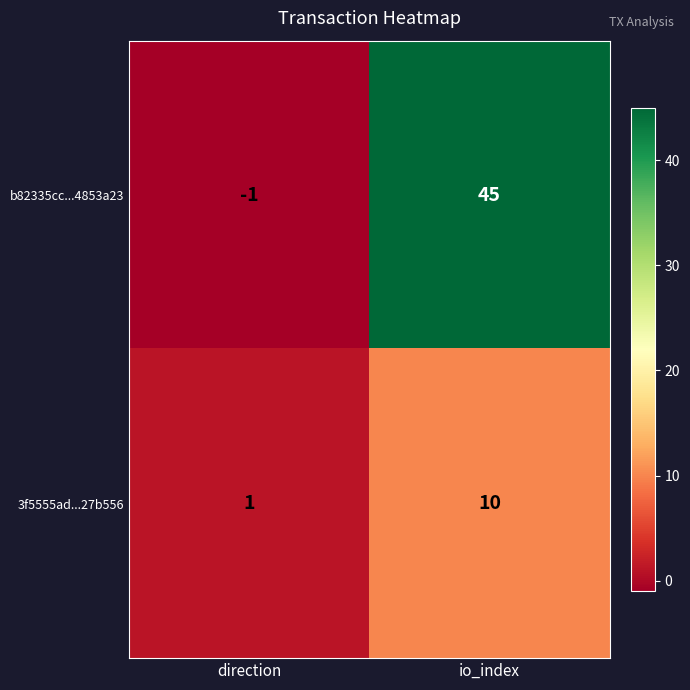

At which category does the chart reach its minimum across all series?

direction